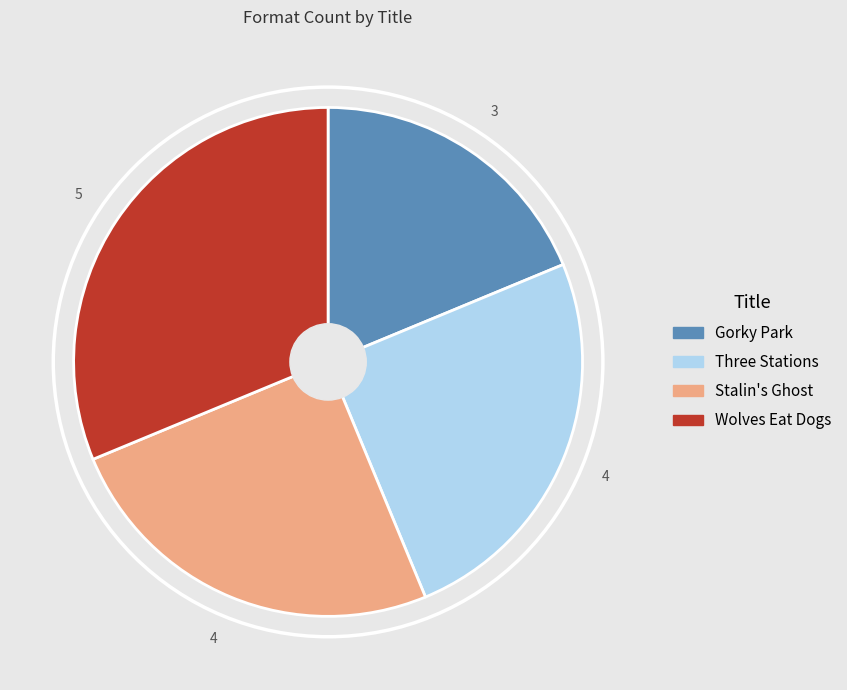

Combined, do Gorky Park and Stalin's Ghost account for over 50%?

No